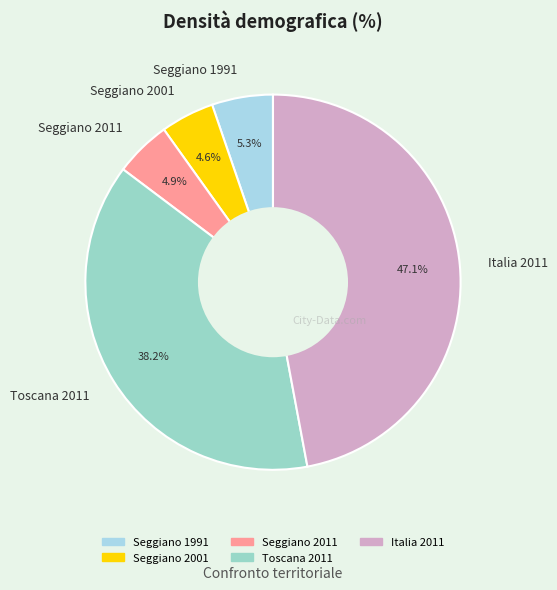

Combined, do Seggiano 2001 and Italia 2011 account for over 50%?

Yes